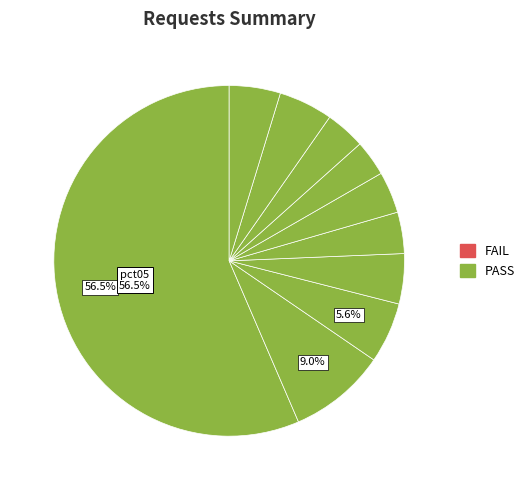

Count the number of slices in the pie.

10